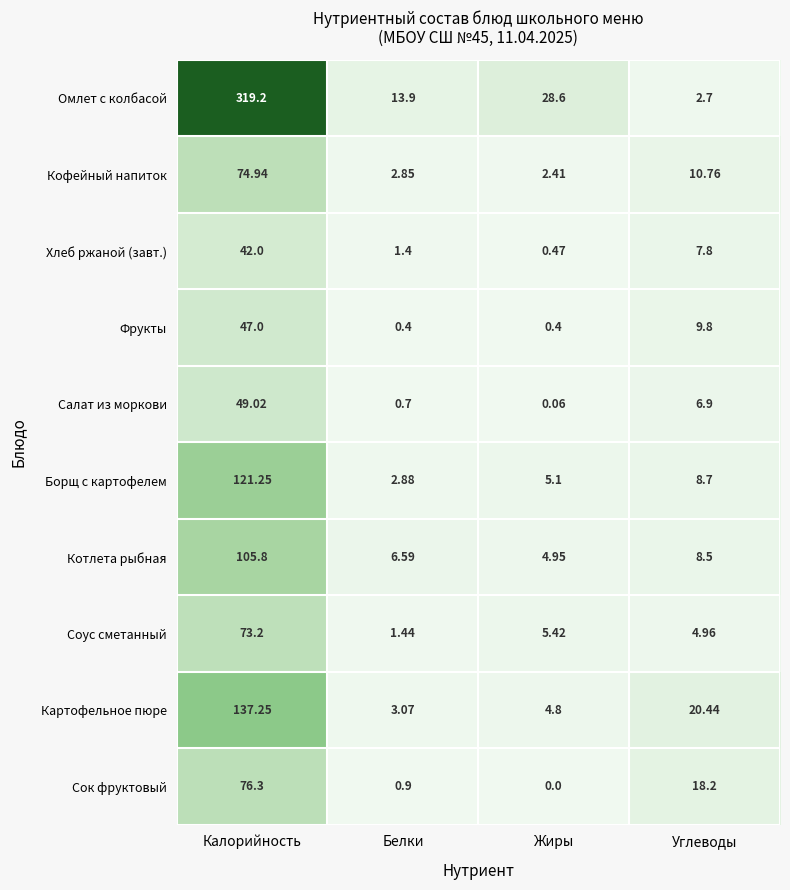

Which series has the widest spread of values?

Омлет с колбасой